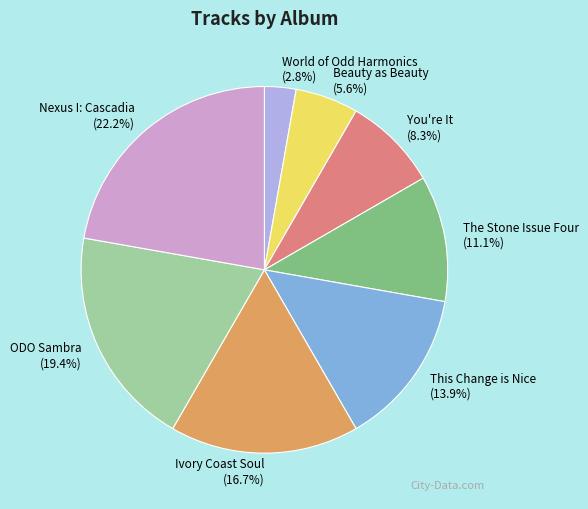

Rank the categories by value from highest to lowest.

Nexus I: Cascadia, ODO Sambra, Ivory Coast Soul, This Change is Nice, The Stone Issue Four, You're It, Beauty as Beauty, World of Odd Harmonics